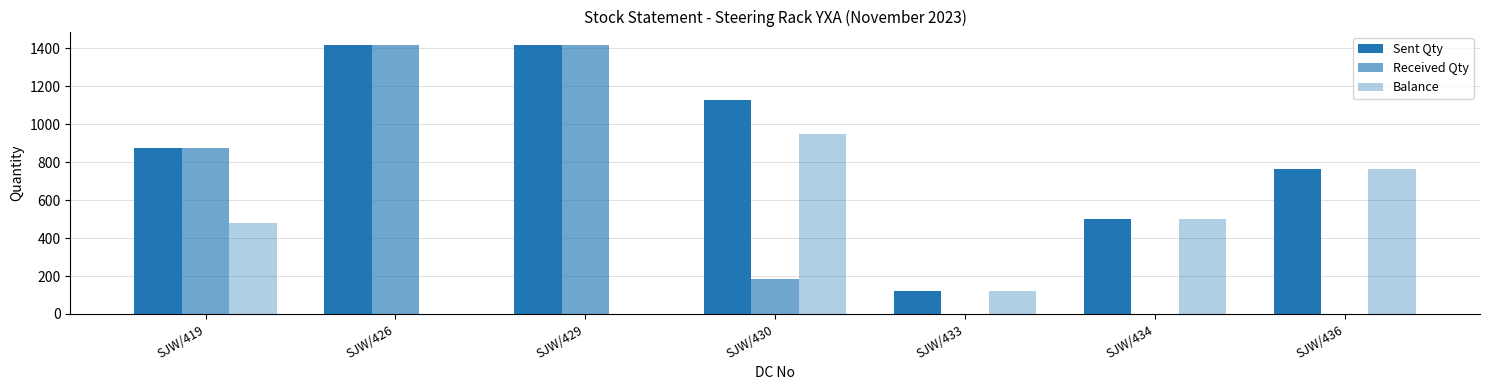

At which label is Received Qty closest to 709?

SJW/419